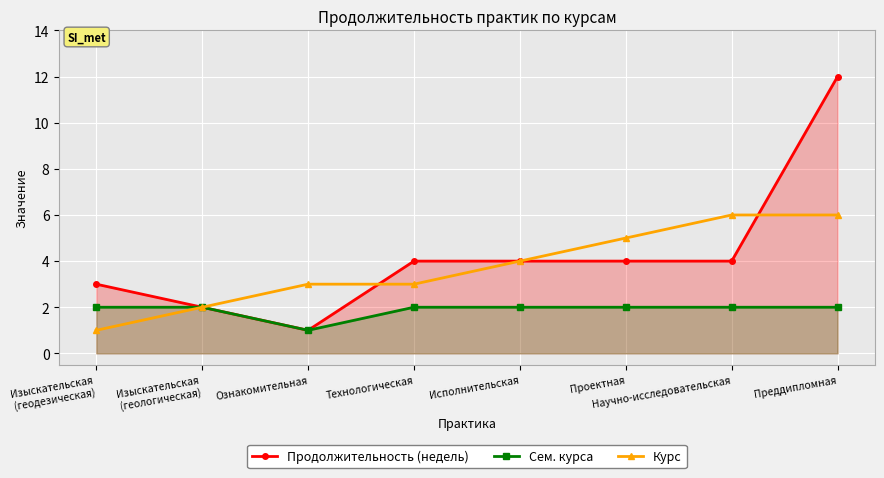

What is the label of the 1st point from the left?

Изыскательская
(геодезическая)